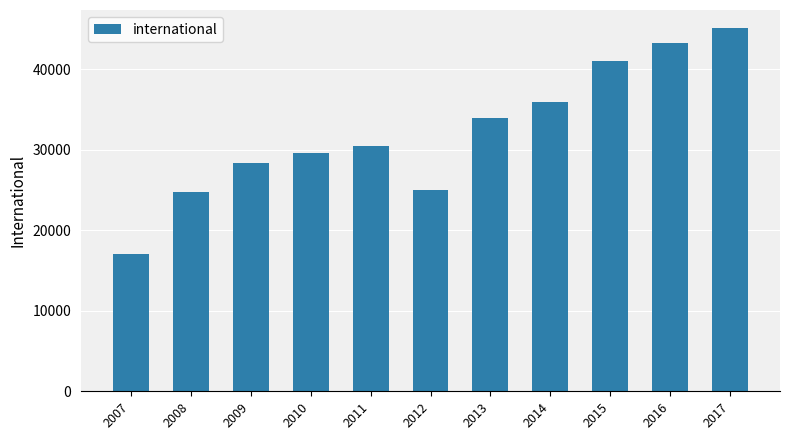

What is the value of the 1st bar from the left?

17067